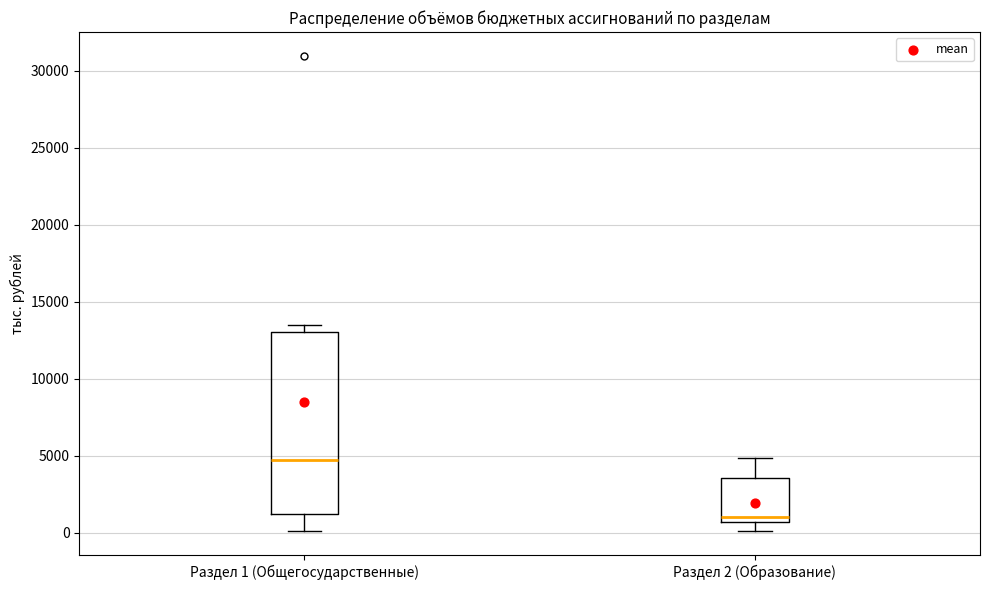

Which box is the tallest, from its lower edge to its upper edge?

Раздел 1 (Общегосударственные)